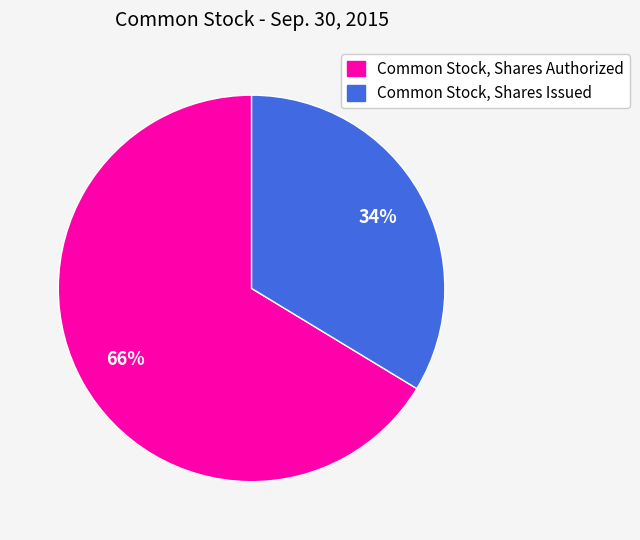

Is the sum of Common Stock, Shares Authorized and Common Stock, Shares Issued greater than half?

Yes